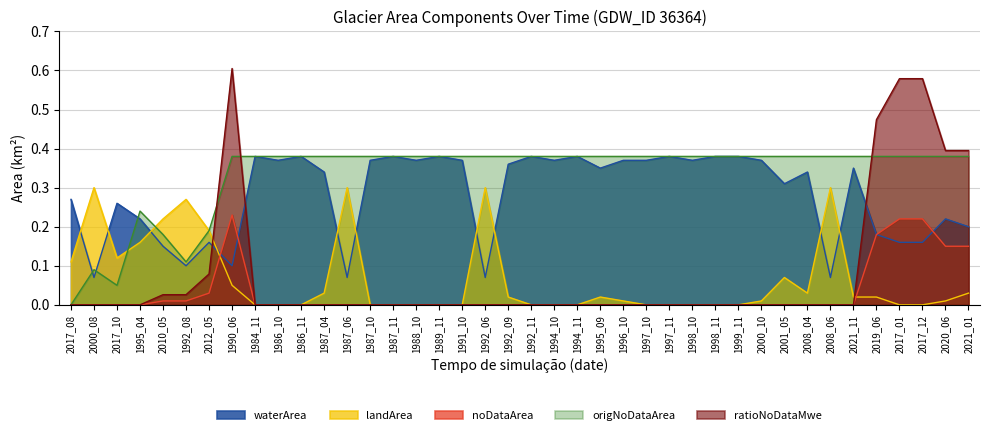

Which has a higher value, 1997_11 or 1999_11?

1997_11